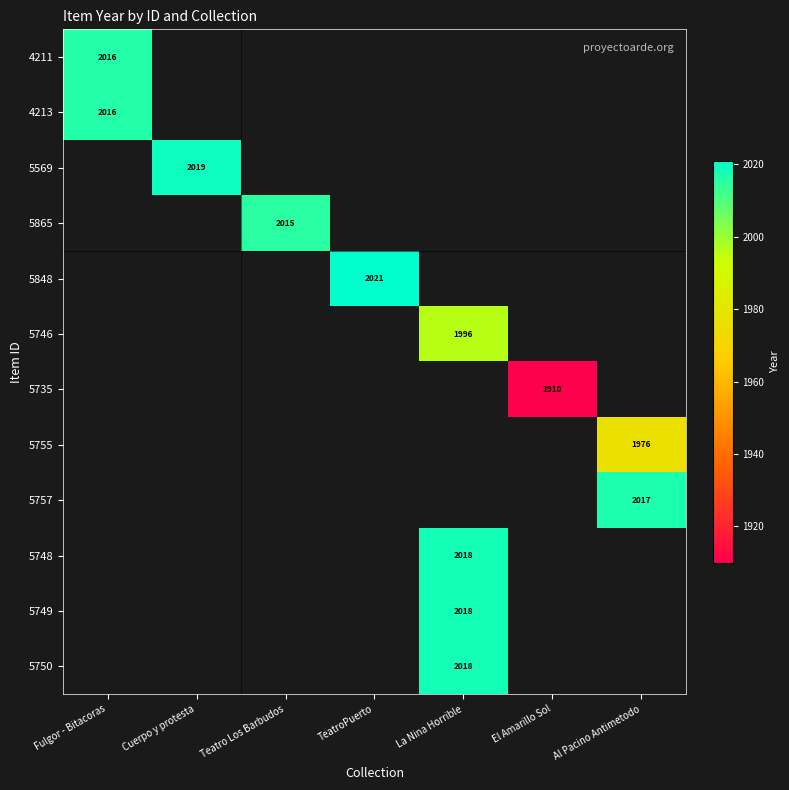

Is it true that 5748 equals 2018 at La Nina Horrible?

True